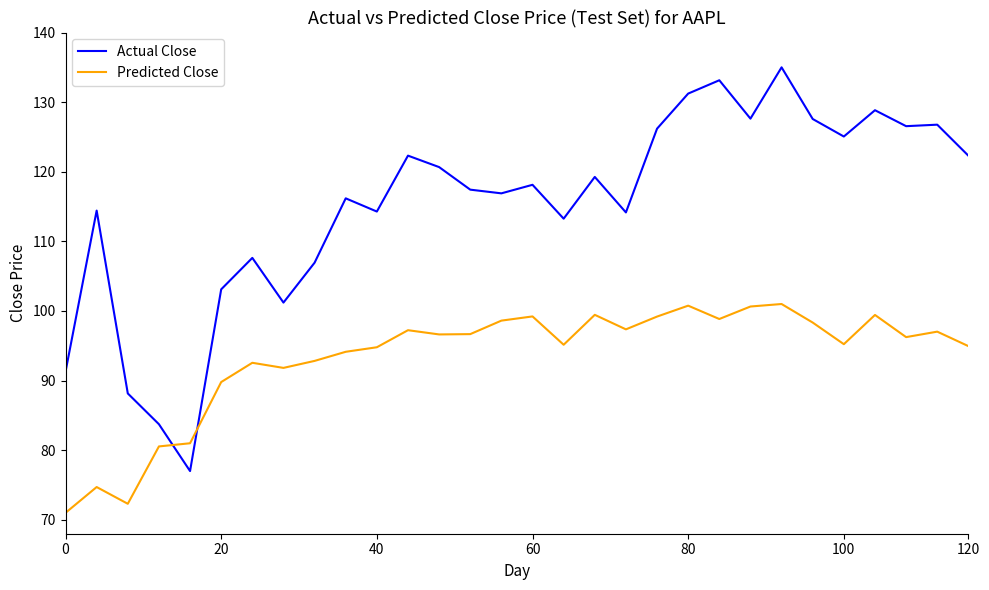

How many lines are shown in the chart?

2